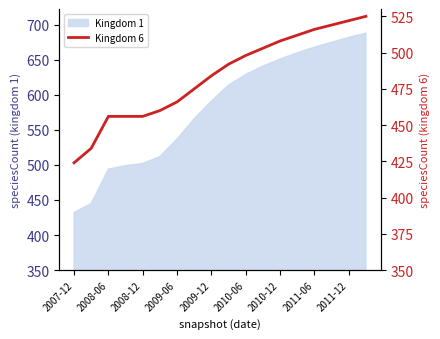

Is it true that Kingdom 1 equals 678 at 2007-12?

False